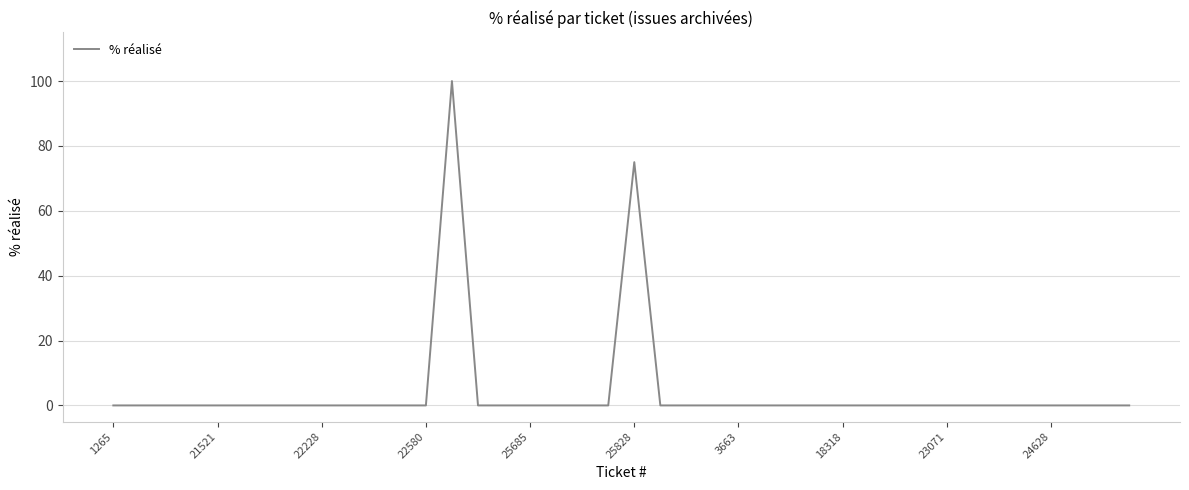

What is the maximum value shown in the chart?

100